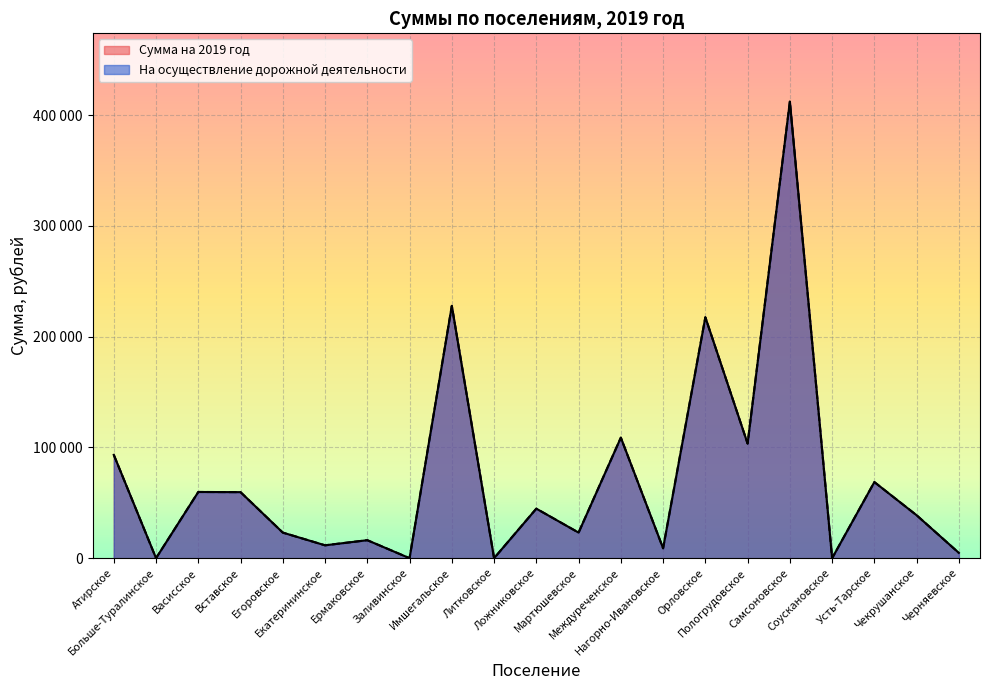

In Сумма на 2019 год, how many points are higher than both neighbors (excluding endpoints)?

8